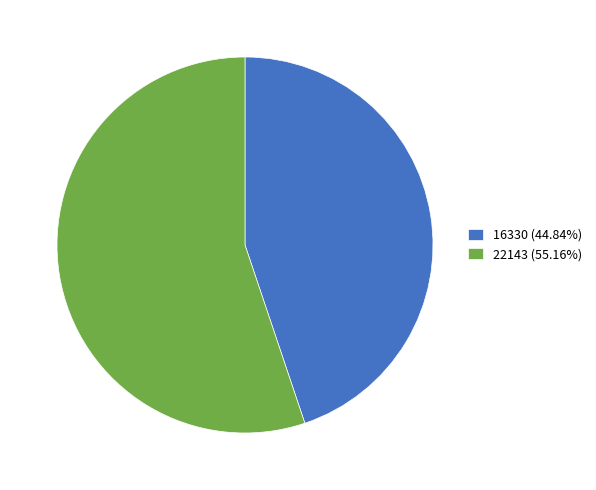

The 16330 slice represents 39% of the pie. True or false?

False